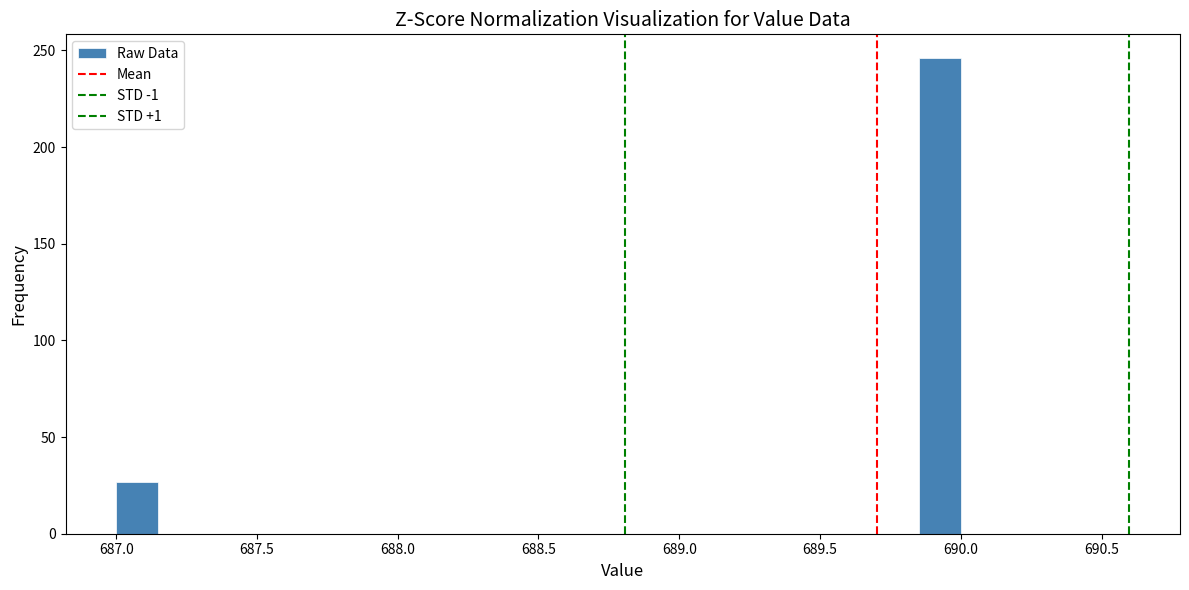

Around what value on the x-axis is the tallest bar? Give the approximate position of its centre, as read against the axis.

689.95